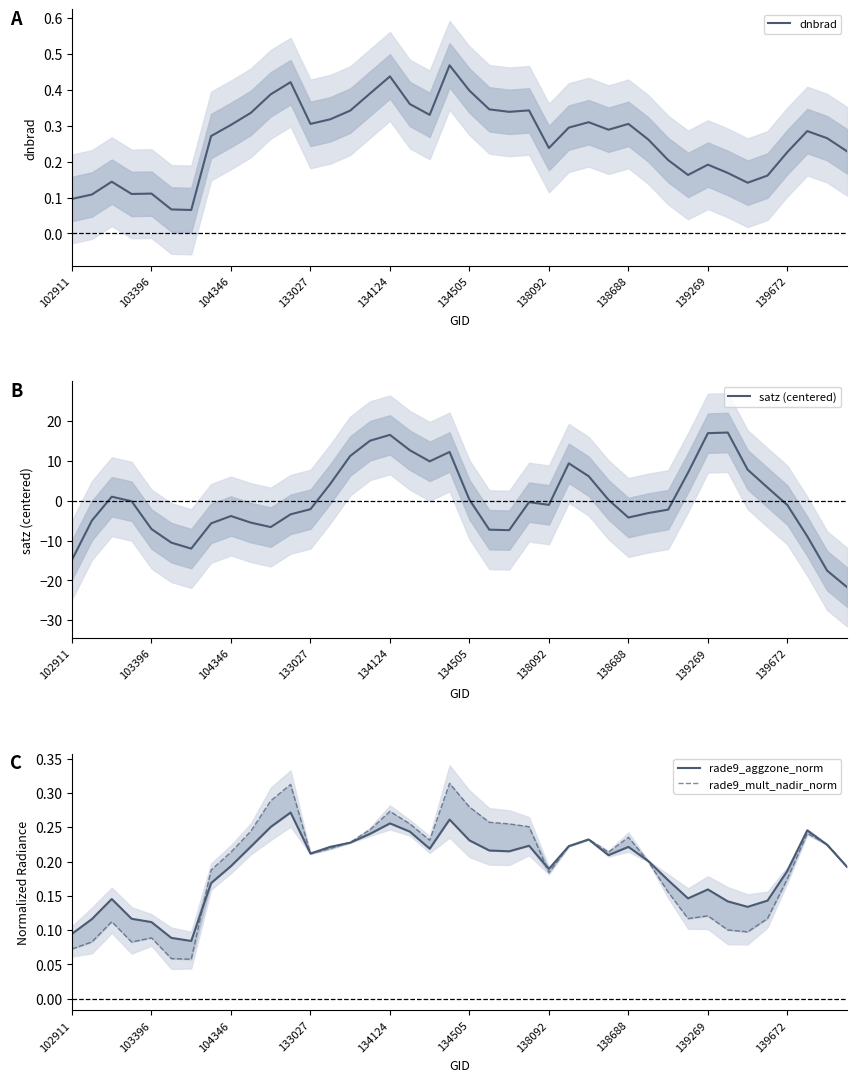

What is the value of the satz (centered) point at the 40th from the left?

-21.7